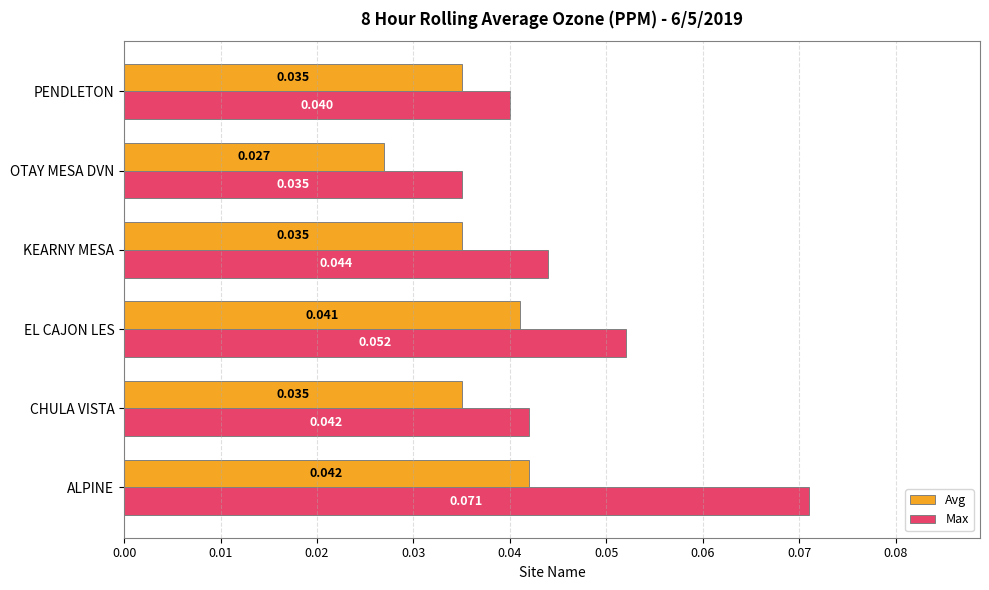

What is the sum of all Avg values?

0.2